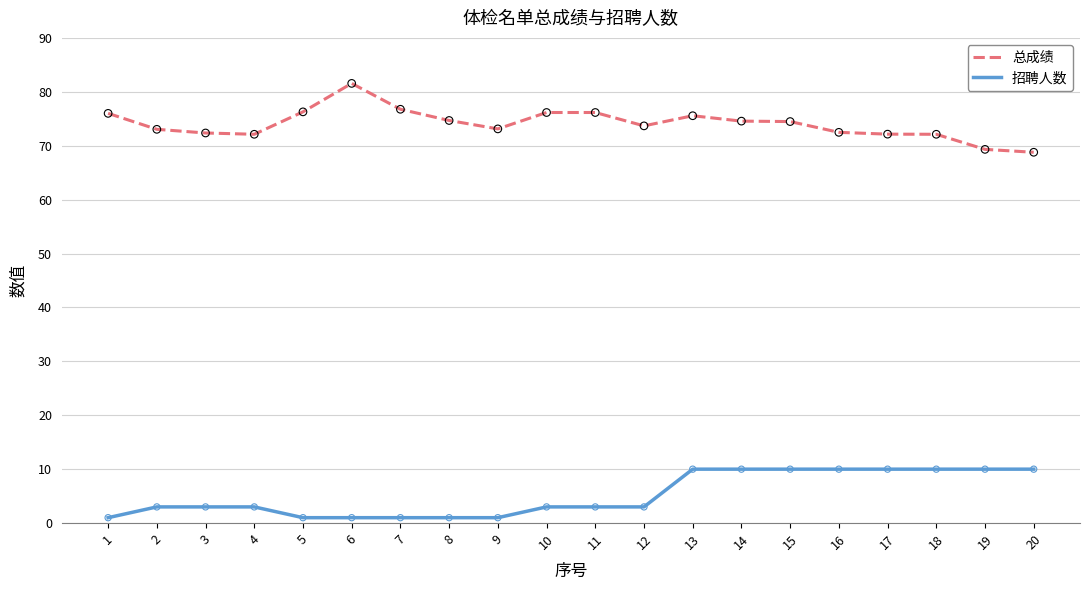

Which series has the largest total across all categories?

总成绩